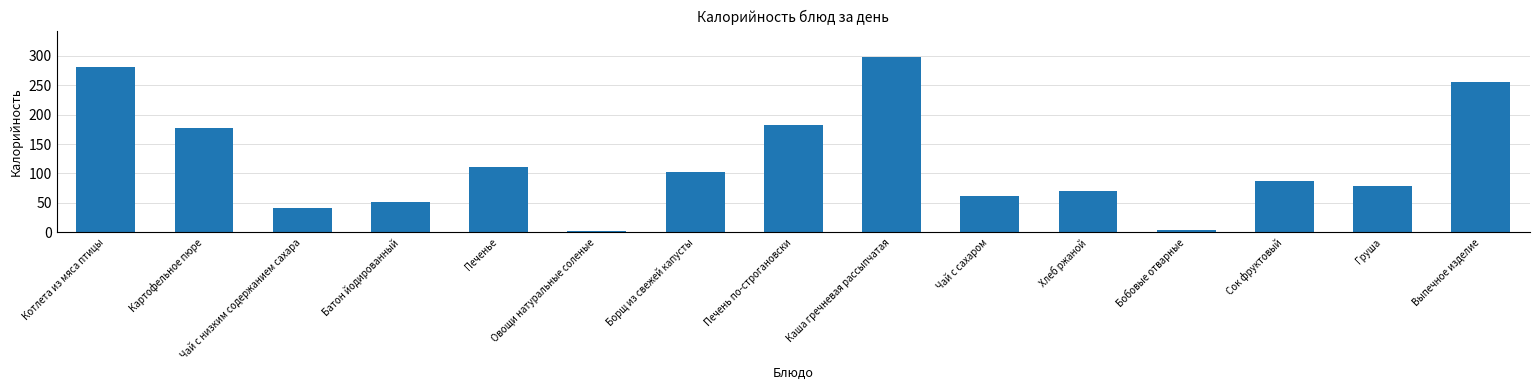

Is it true that the value at Батон йодированный is 84?

False